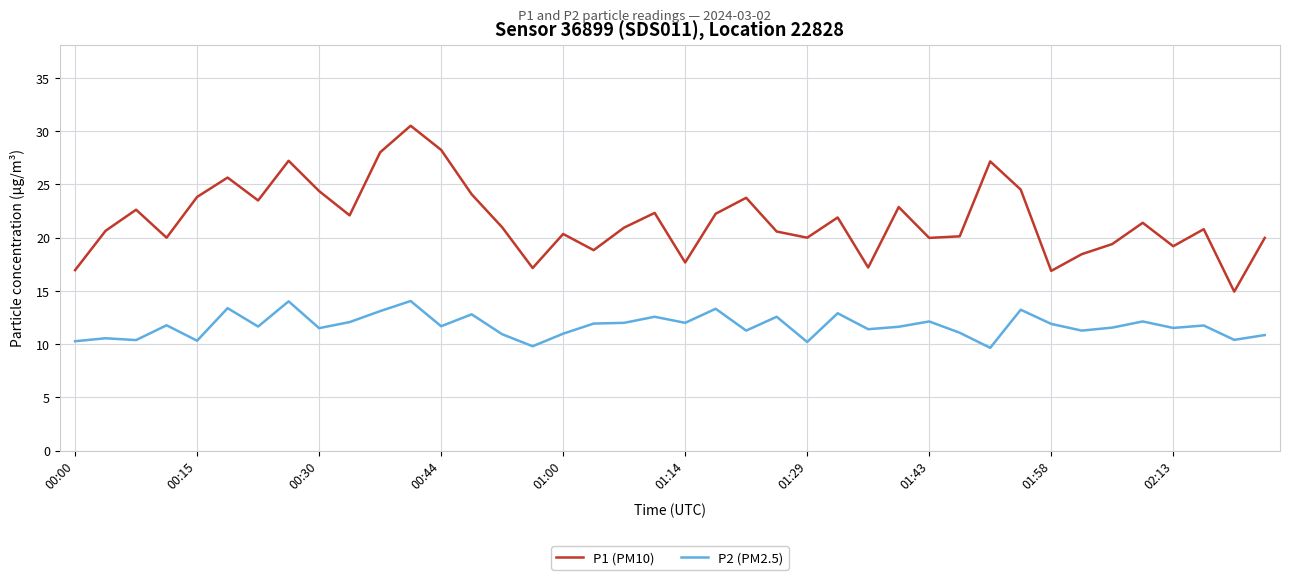

What is the minimum value shown in the chart?

9.7